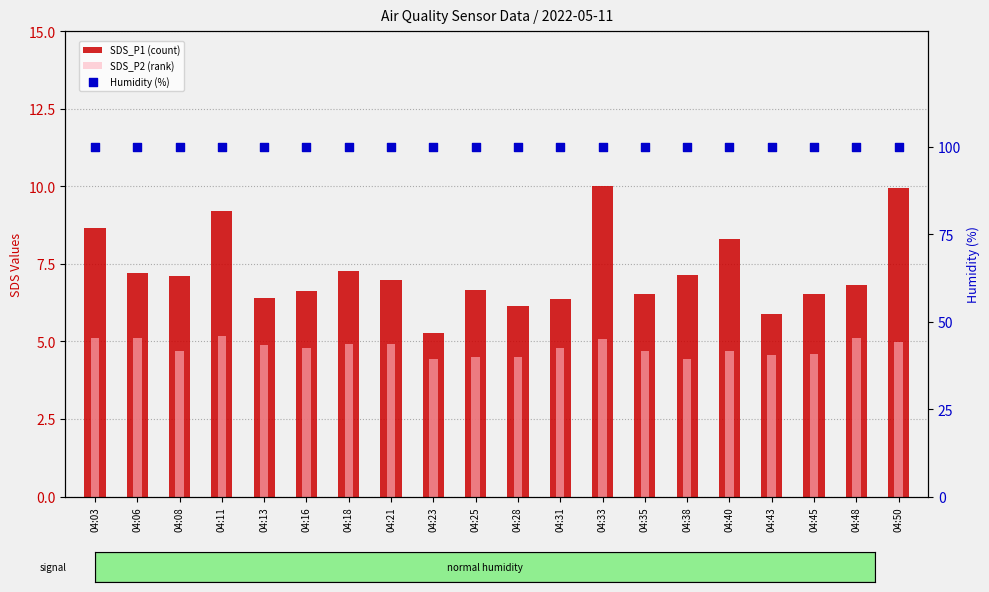

What are all the series names shown in the legend?

SDS_P1 (count), SDS_P2 (rank), Humidity (%)